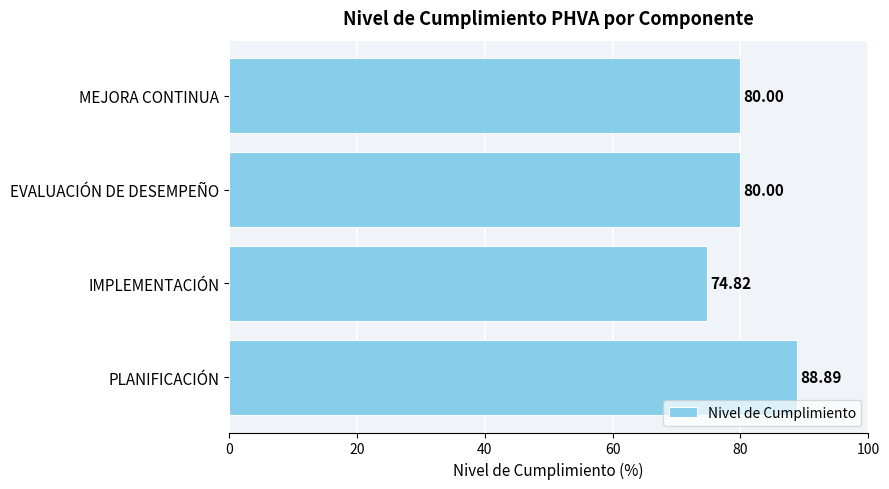

What is the sum of the values at EVALUACIÓN DE DESEMPEÑO and IMPLEMENTACIÓN?

154.8